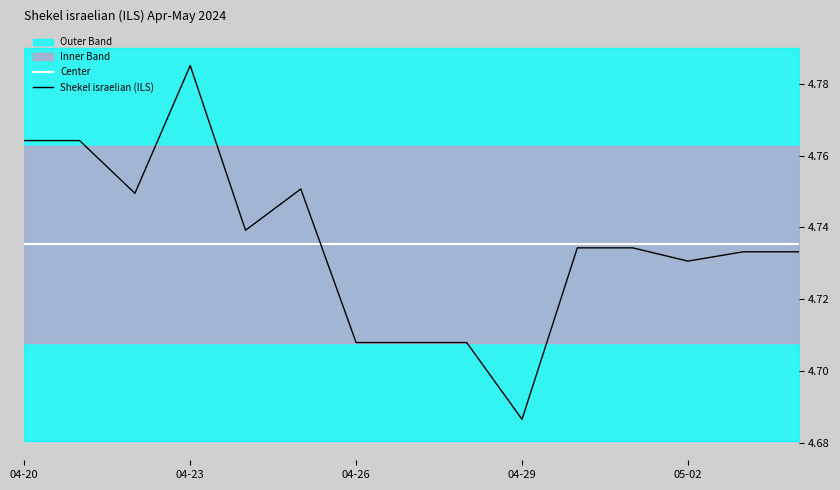

What is the sum of all Center values?

71.0